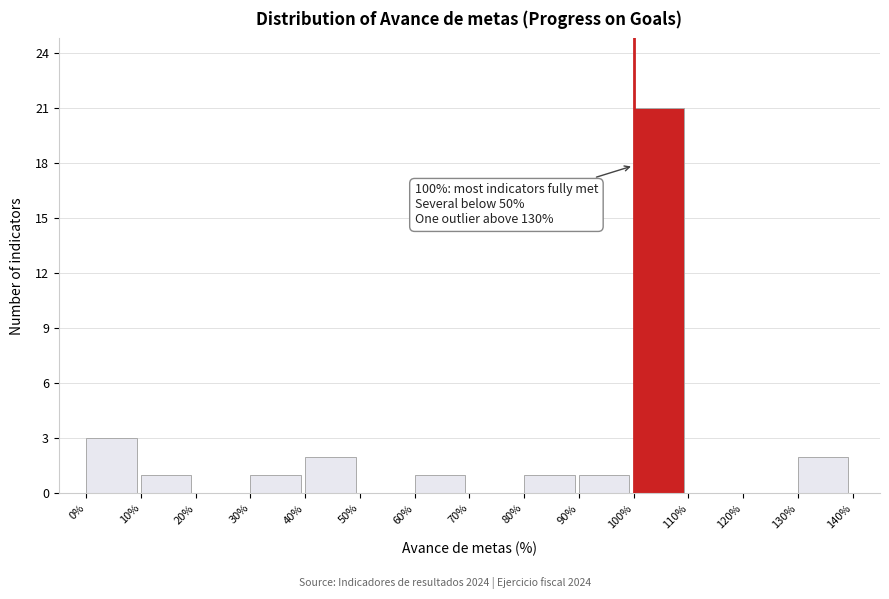

Over which range of the x-axis is the bar tallest?

100% to 110%